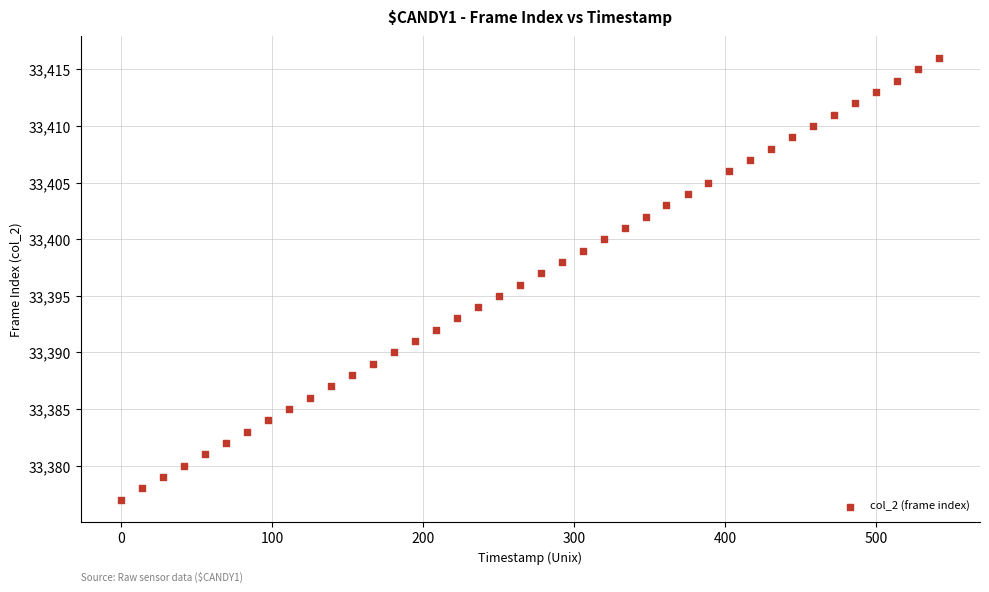

What is the range of Y values (max minus min)?

39